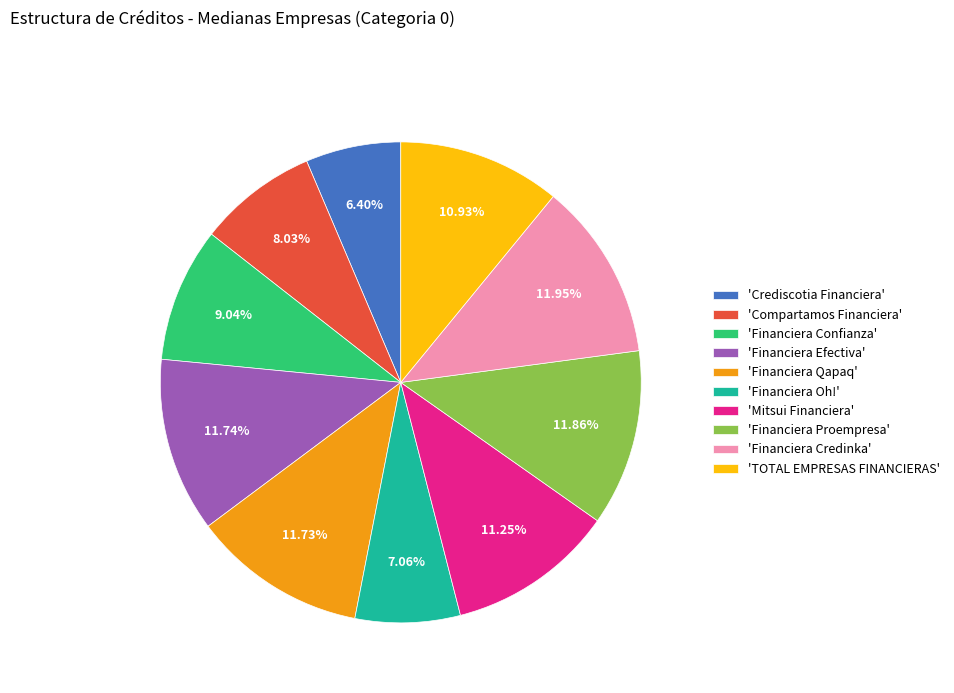

Does 'Financiera Qapaq' account for over 50% of the chart?

No